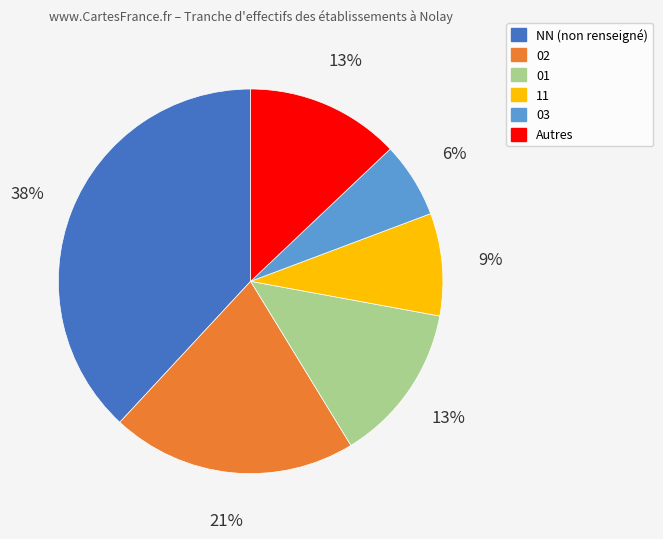

To the nearest percent, what is the difference between the largest and smallest slice percentages?

32%